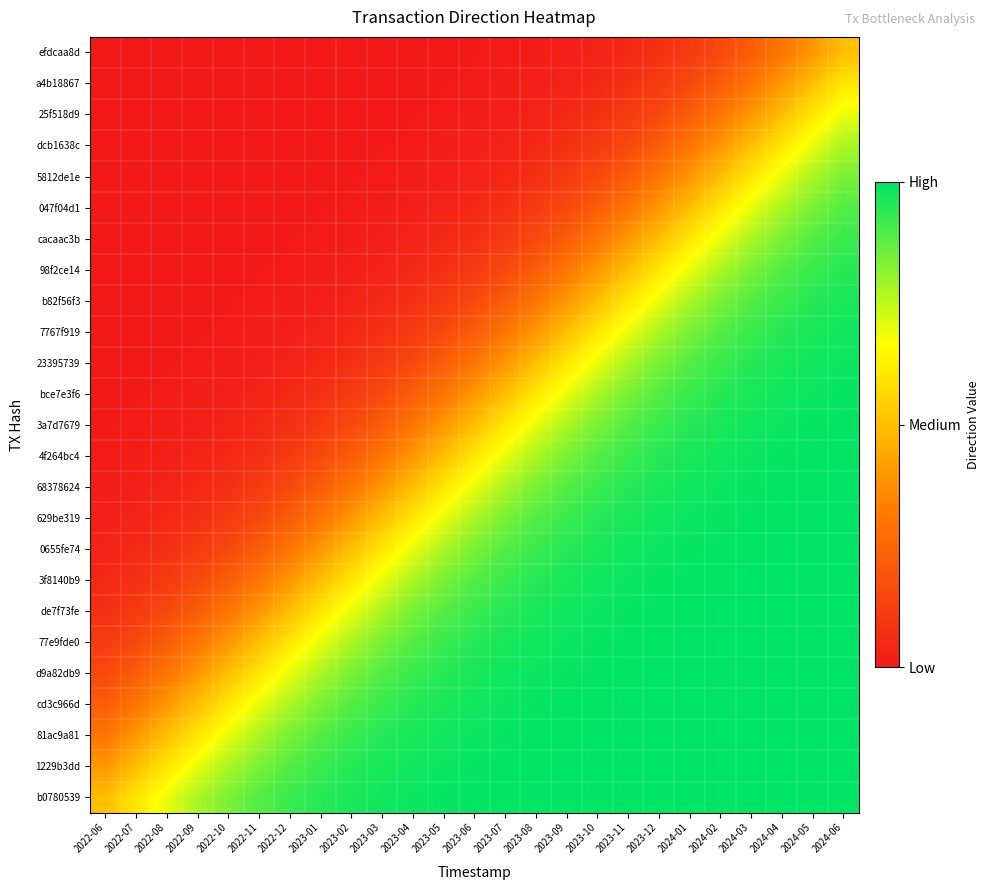

What is the total value across all series at 2023-03?

9.5